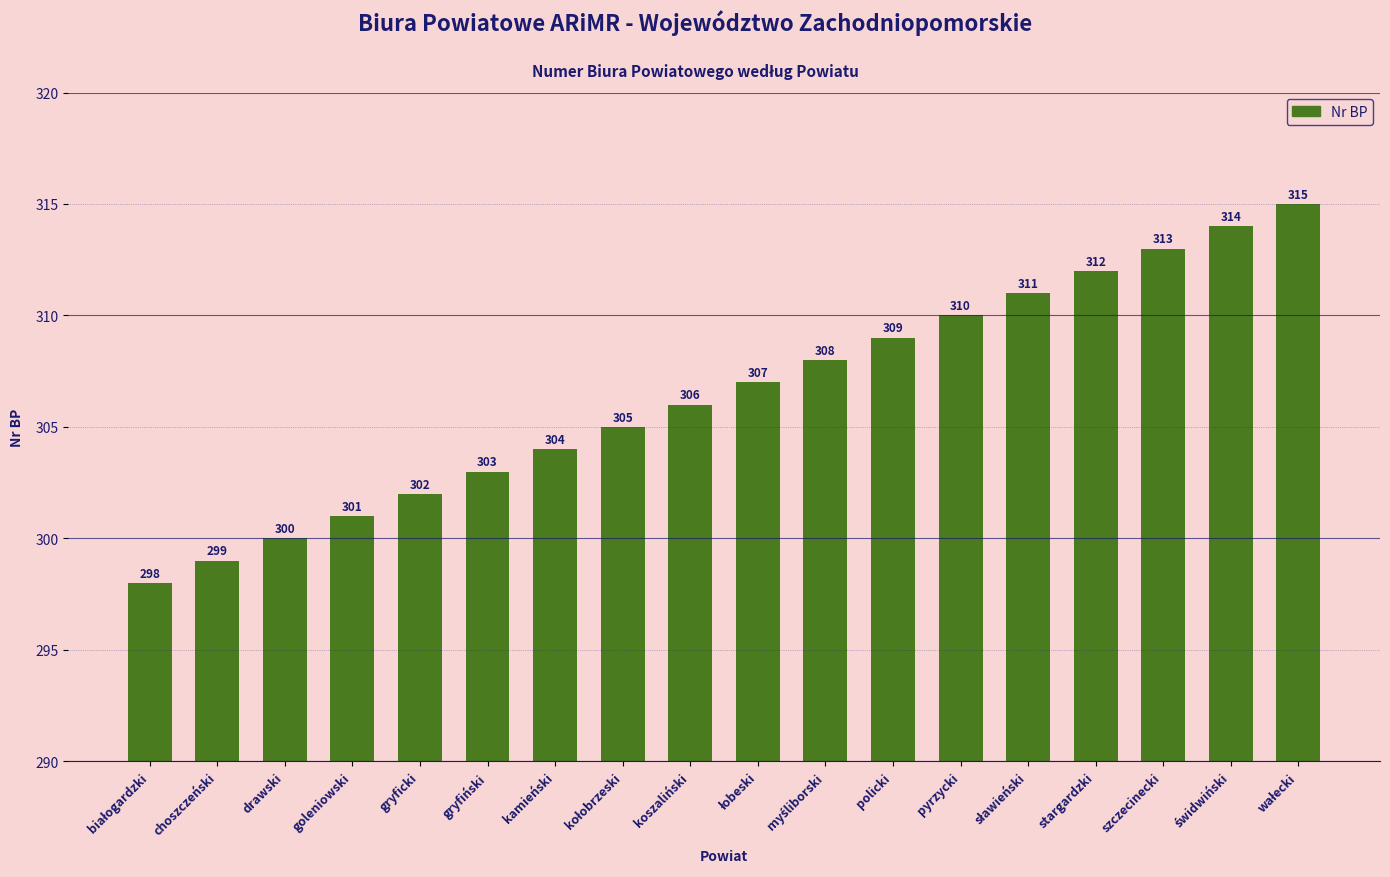

What is the change in value from choszczeński to koszaliński?

+7